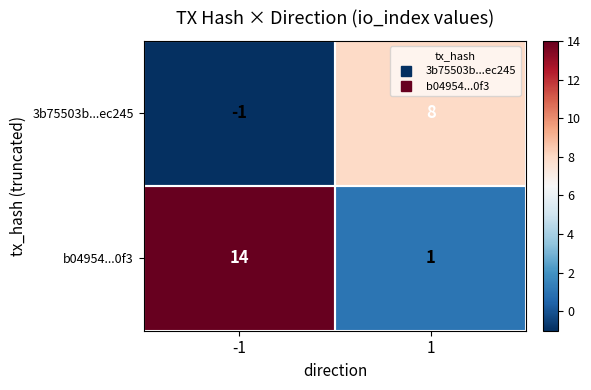

The b04954...0f3 series shows 14 at -1. True or false?

True